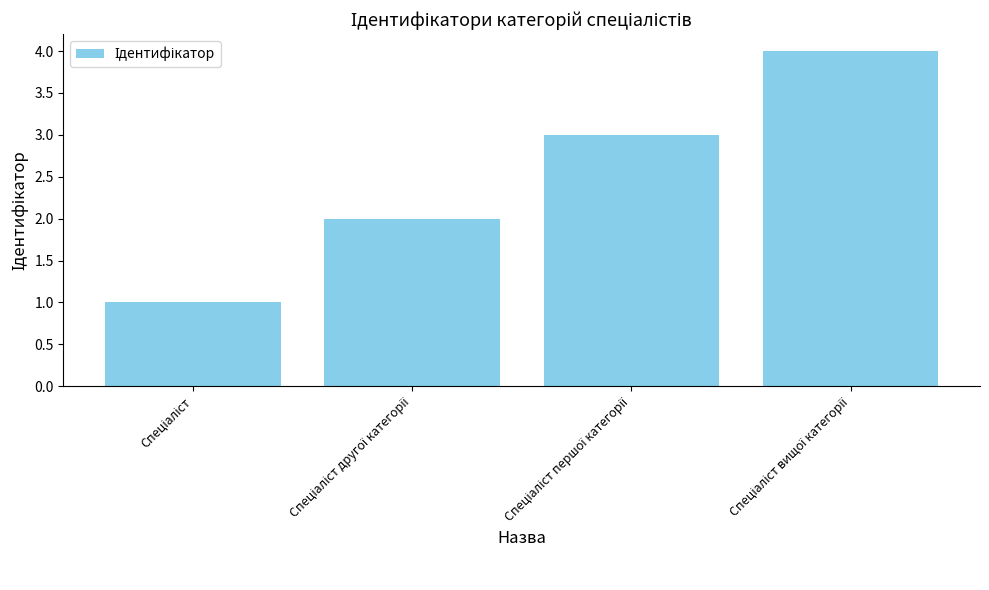

What is the greatest value displayed?

4